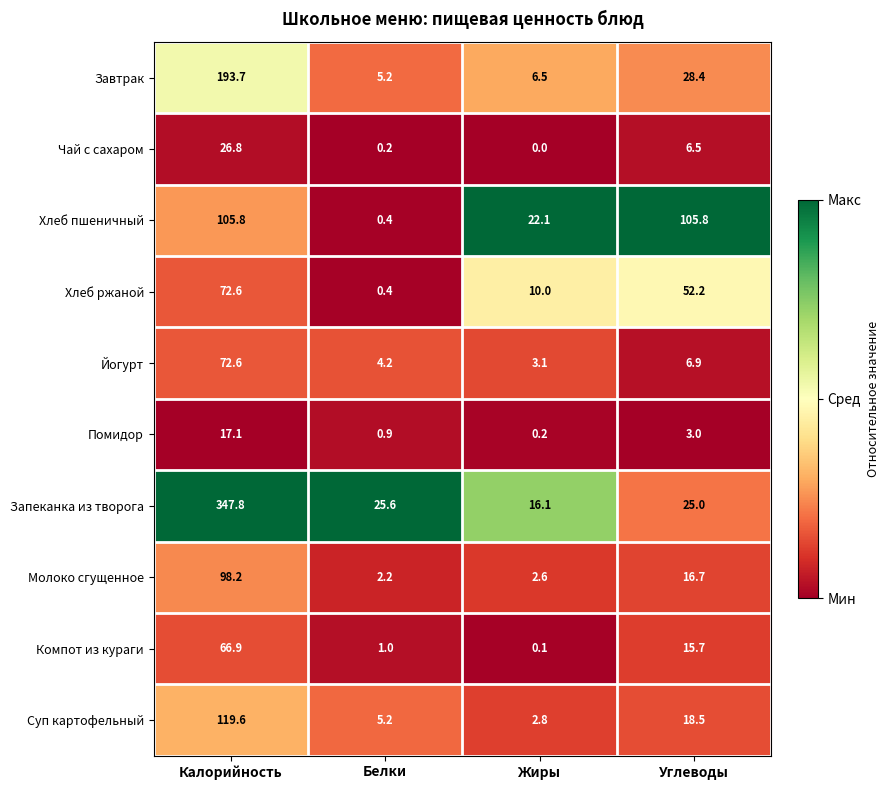

Is it true that Молоко сгущенное equals 34.4 at Калорийность?

False